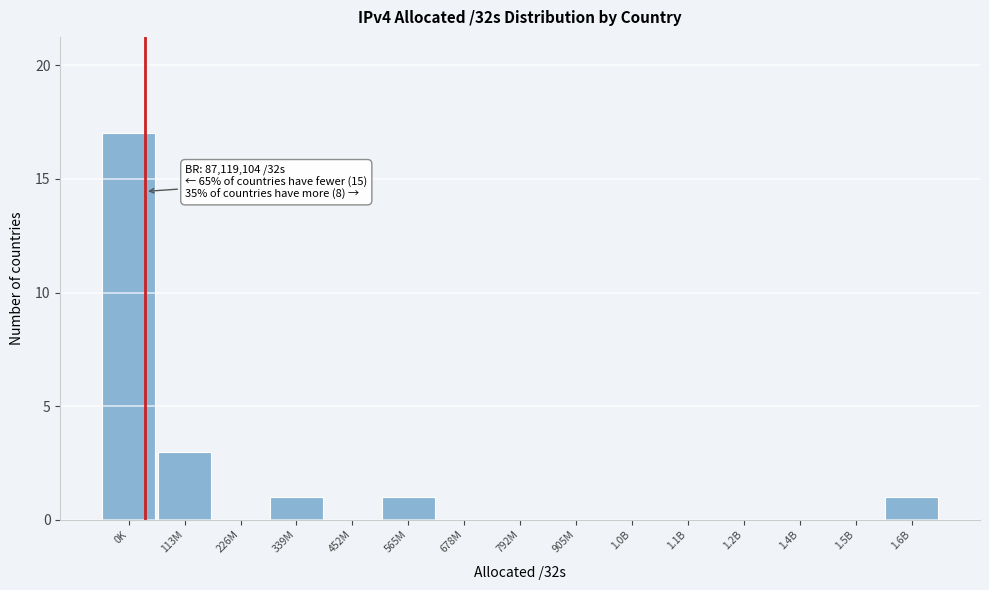

Reading left to right, extract all data points from this chart.

0K=17	113M=3	226M=0	339M=1	452M=0	565M=1	678M=0	792M=0	905M=0	1.0B=0	1.1B=0	1.2B=0	1.4B=0	1.5B=0	1.6B=1